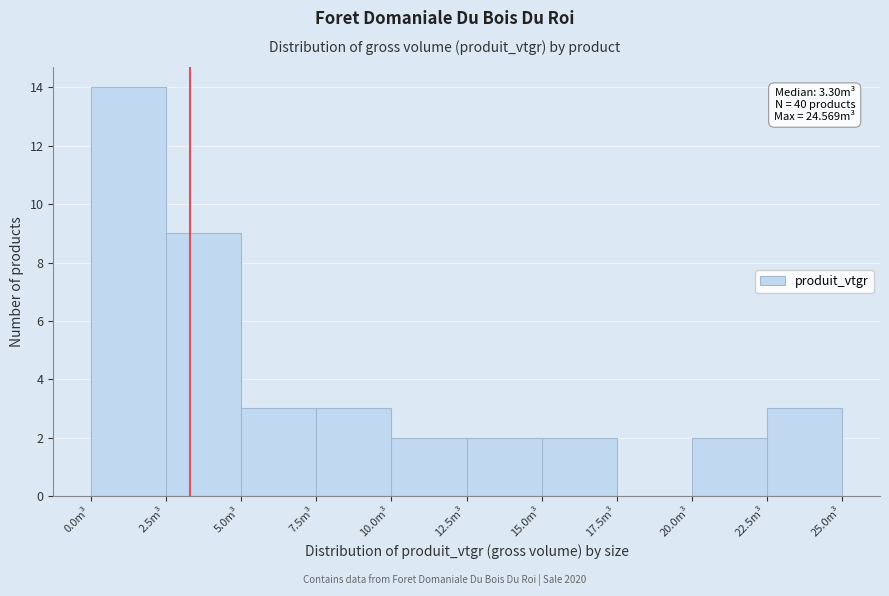

Over which range of the x-axis is the bar tallest?

0.0 to 2.5